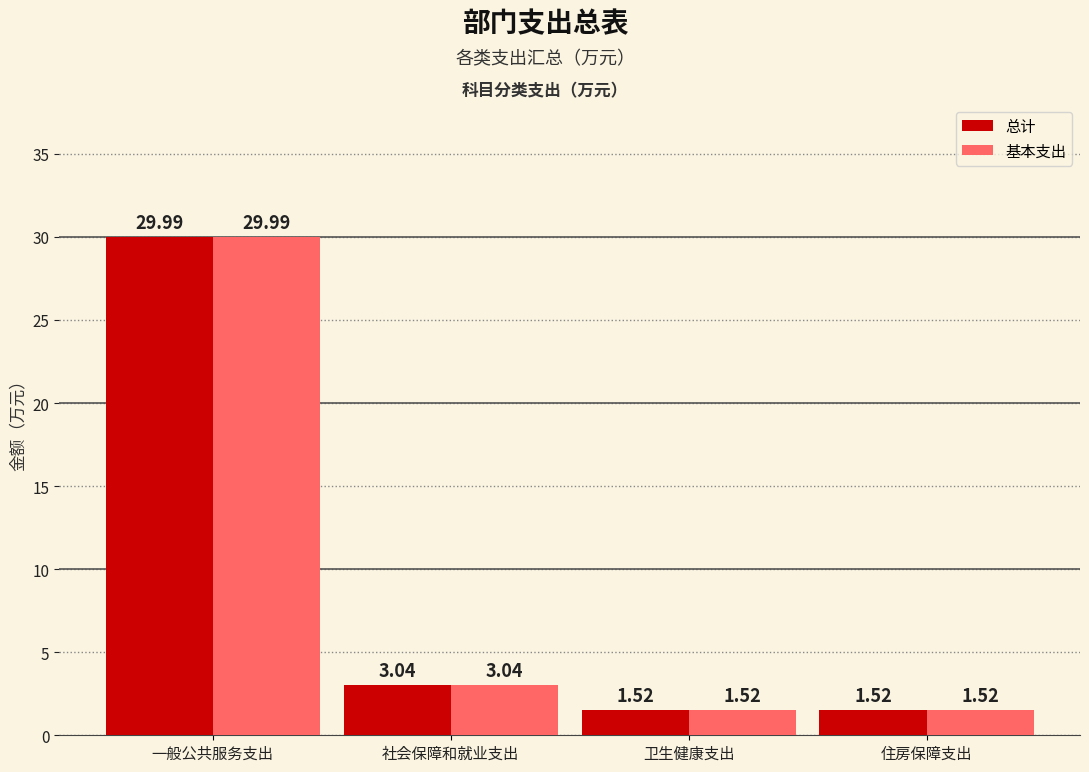

How many data points in 总计 are above 3?

2